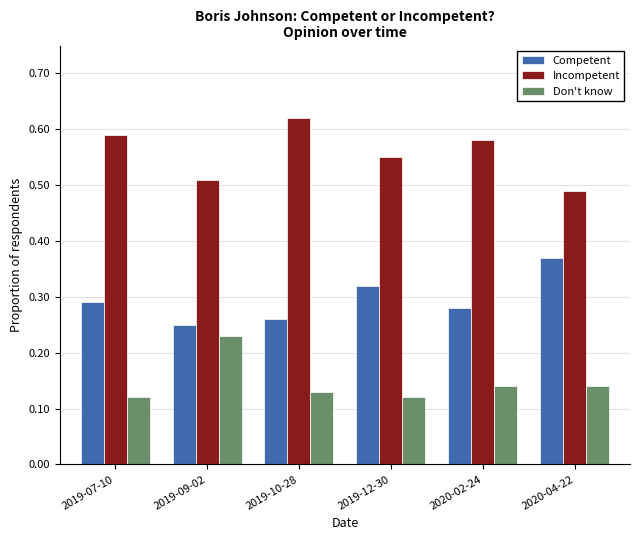

How many categories are shown in the chart?

6